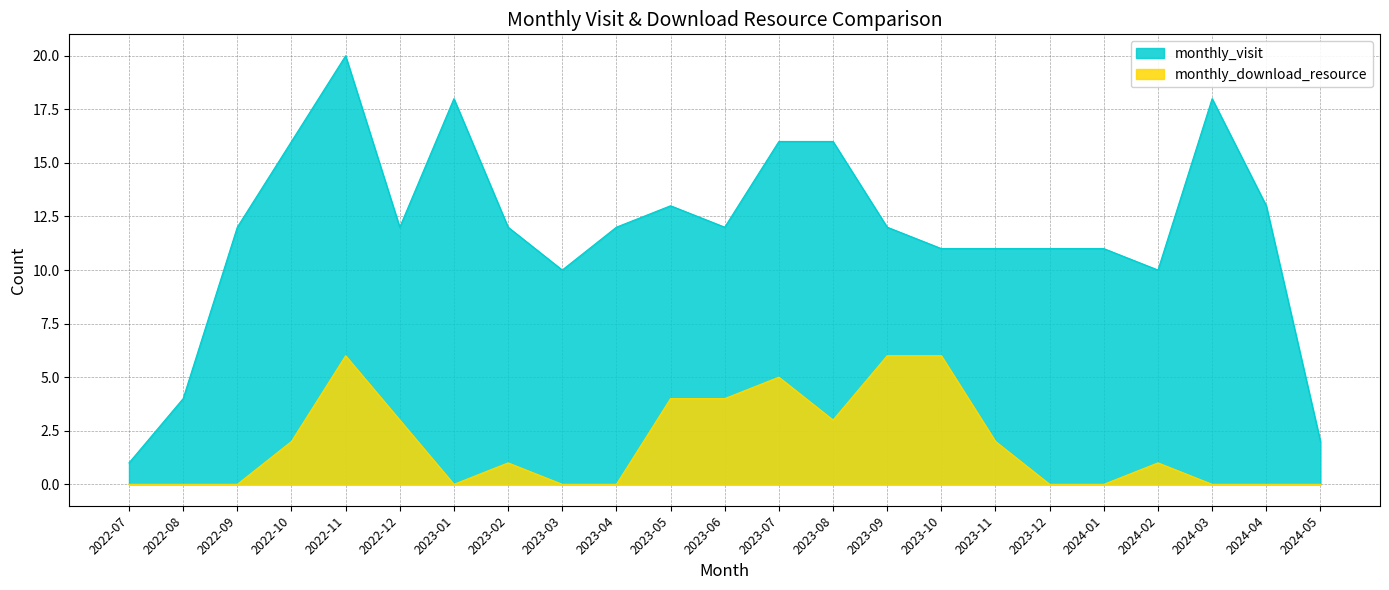

How many distinct data groups are displayed?

2